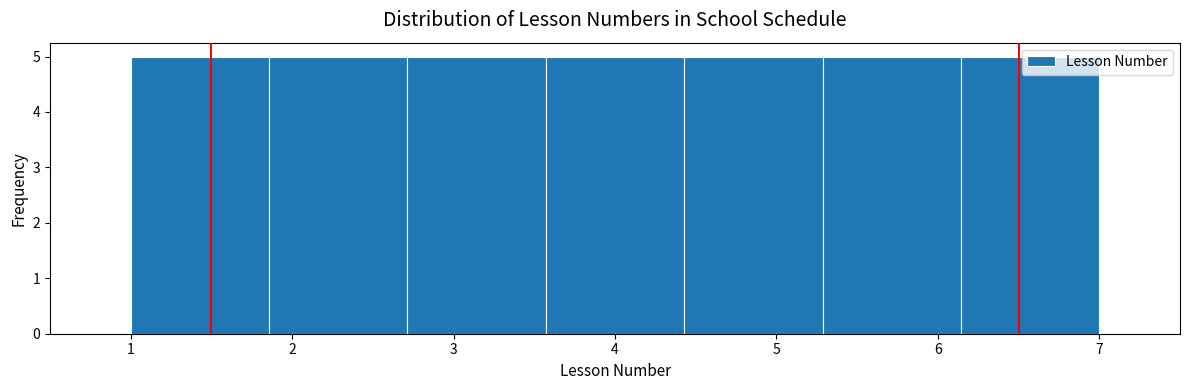

Reading left to right, transcribe this chart: for each bar, give the range it covers on the x-axis and its height. Neither the bar edges nor the heights are printed on the chart, so give them approximately, as read against the axes.

1.0 to 1.9: 5
1.9 to 2.7: 5
2.7 to 3.6: 5
3.6 to 4.4: 5
4.4 to 5.3: 5
5.3 to 6.1: 5
6.1 to 7.0: 5